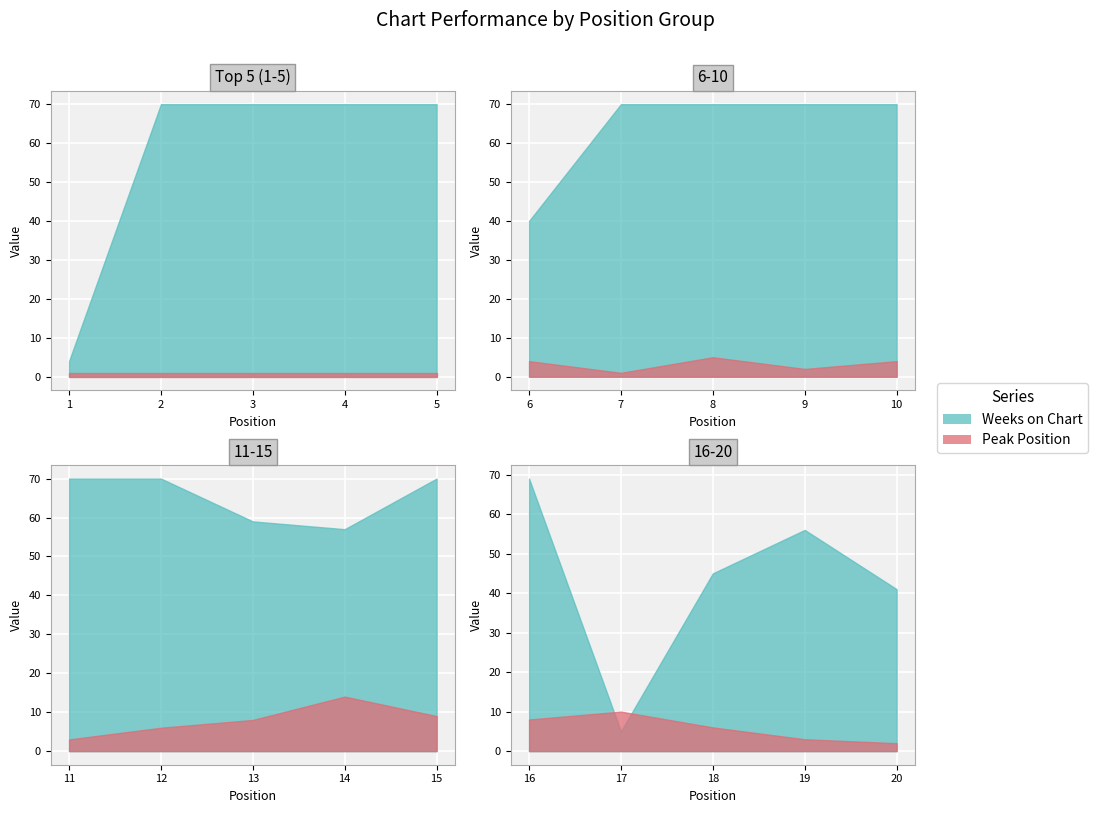

Which category has the lowest value across all series?

1